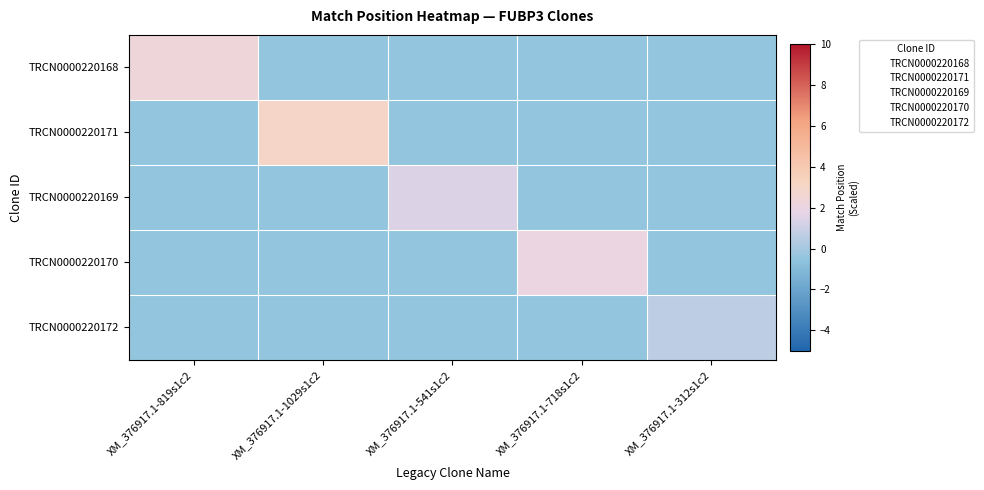

Which series has the largest total across all categories?

TRCN0000220171